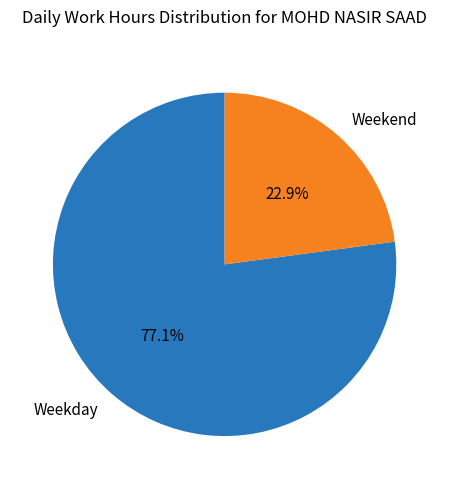

Between Weekend and Weekday, which is larger?

Weekday